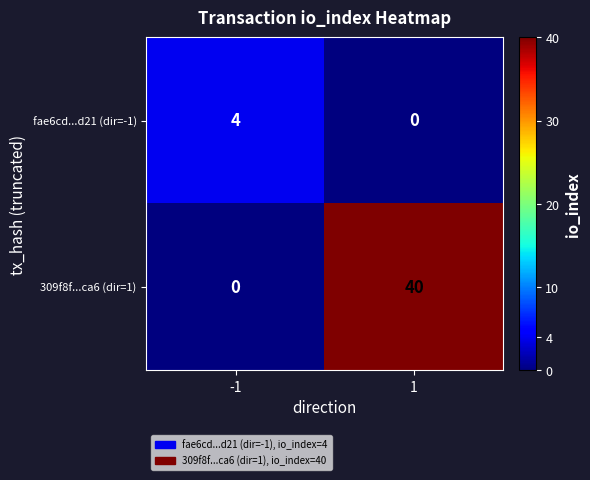

Reading left to right, transcribe all the data shown in this chart.

fae6cd...d21 (dir=-1): -1=4	1=0
309f8f...ca6 (dir=1): -1=0	1=40